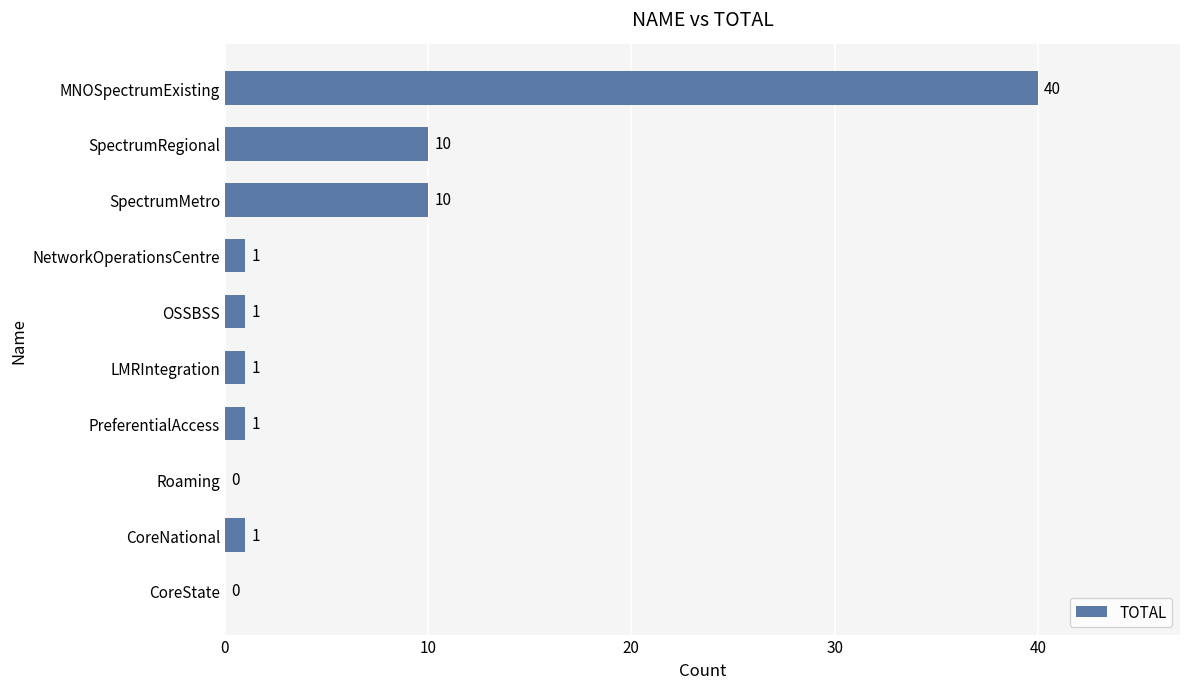

Reading bottom to top, what are all the values shown in this chart?

CoreState=0	CoreNational=1	Roaming=0	PreferentialAccess=1	LMRIntegration=1	OSSBSS=1	NetworkOperationsCentre=1	SpectrumMetro=10	SpectrumRegional=10	MNOSpectrumExisting=40